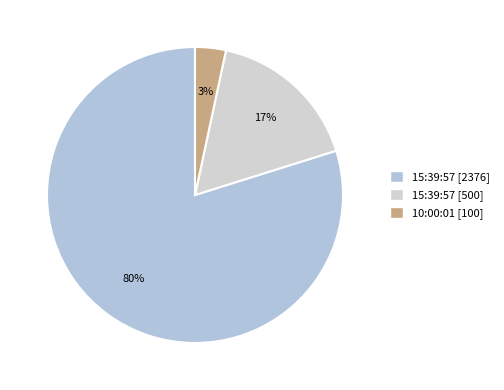

Which slice is the smallest?

10:00:01 [100]